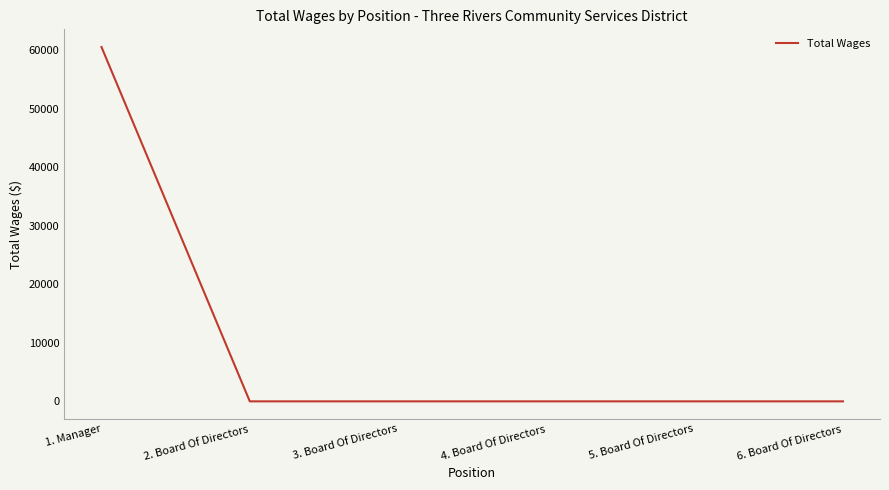

At which category does the chart reach its peak across all series?

1. Manager